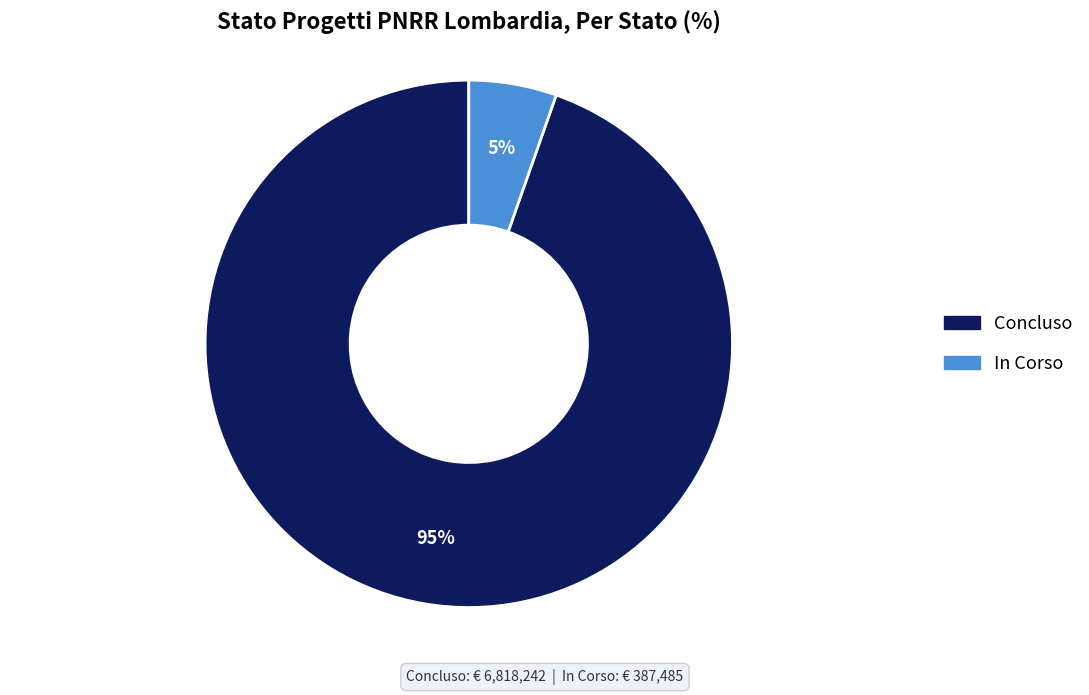

Do Concluso and In Corso together represent more than half of the pie?

Yes